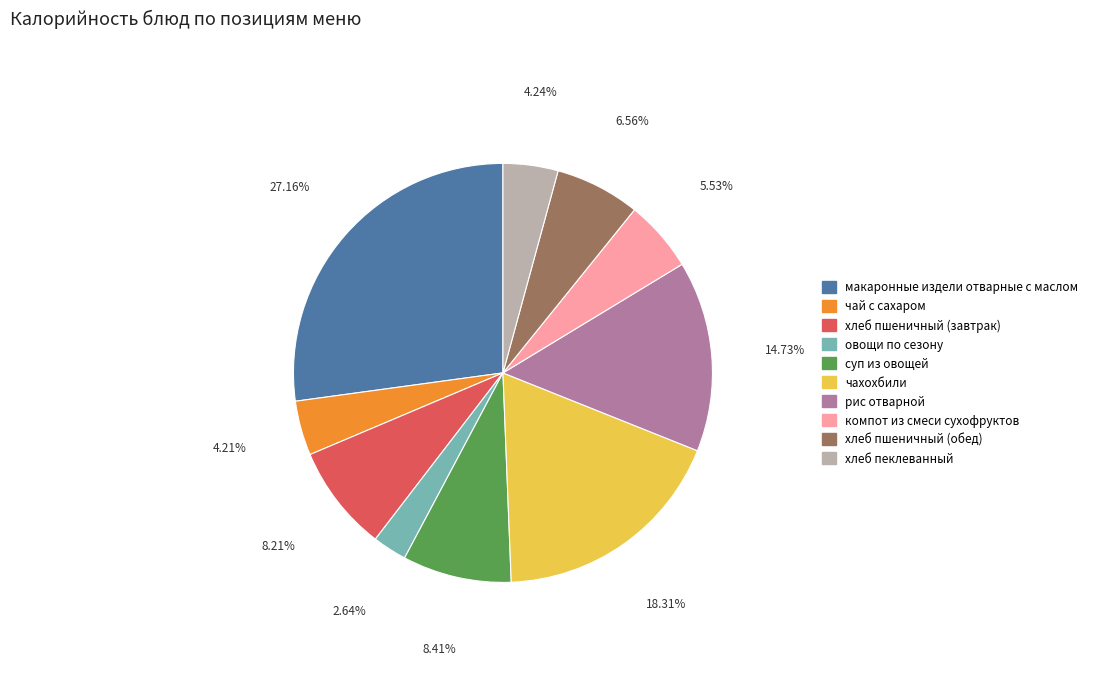

Which slice is the smallest?

овощи по сезону